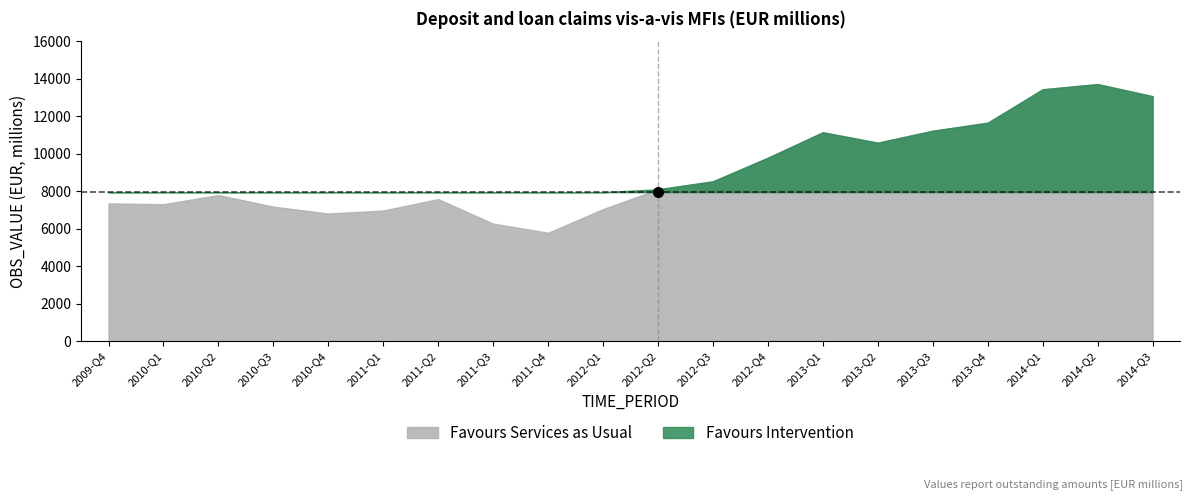

Does the chart display data point markers on the line(s)?

No